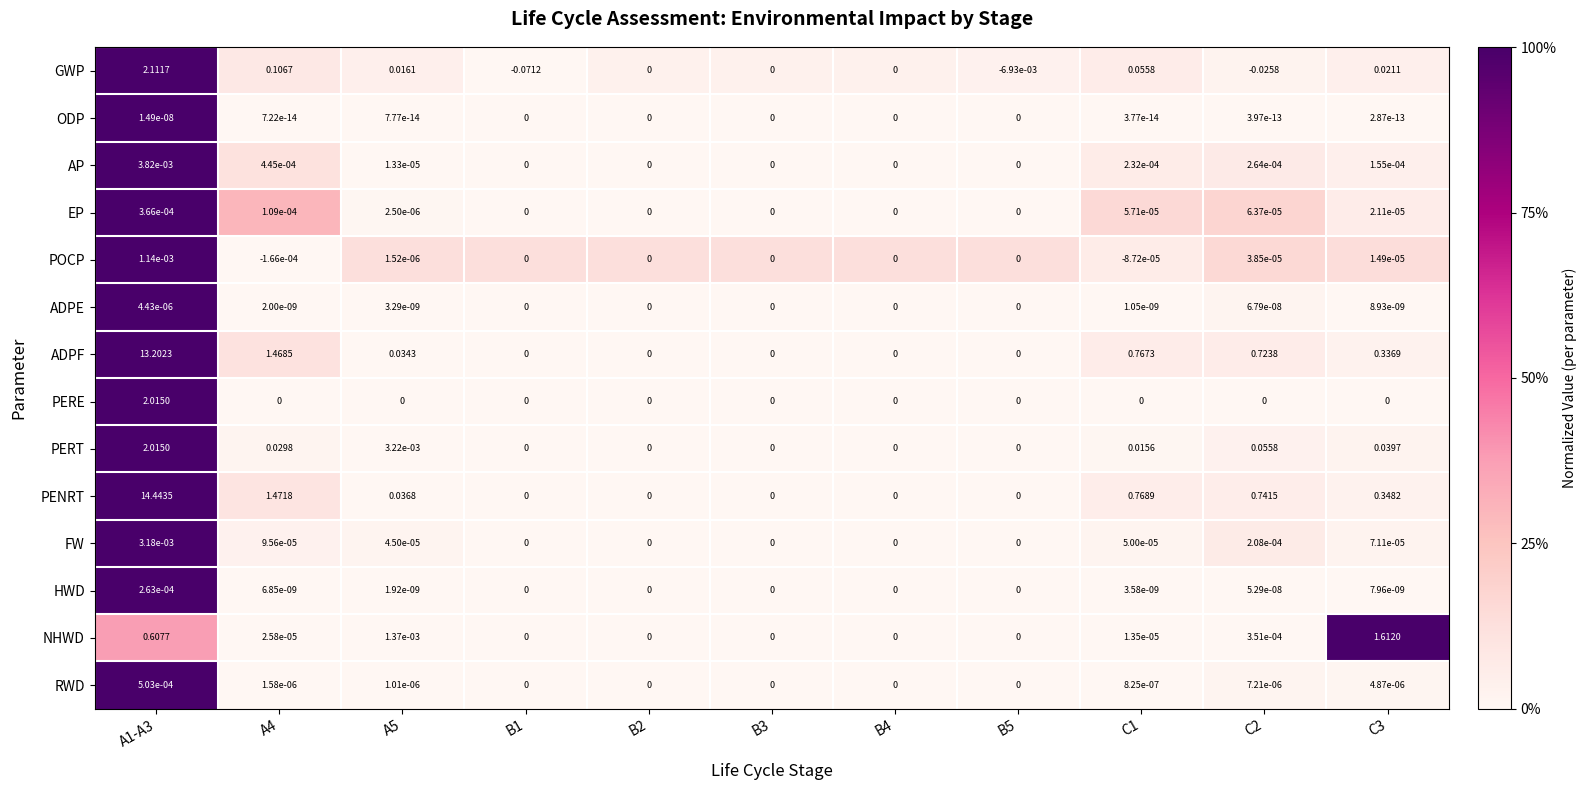

Between B3 and C1, which series saw the biggest shift?

PENRT